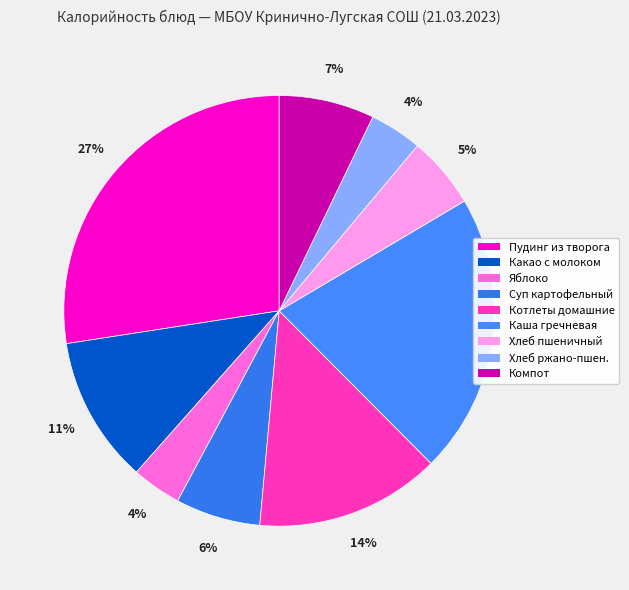

What is the smallest slice in the pie chart?

Яблоко